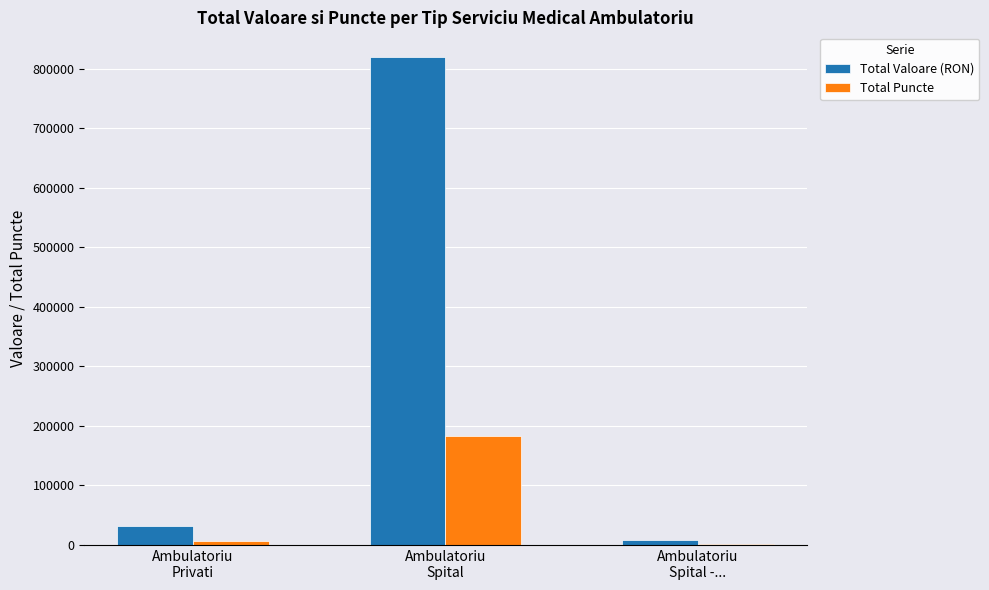

Between Ambulatoriu
Privati and Ambulatoriu
Spital -..., which series saw the biggest shift?

Total Valoare (RON)